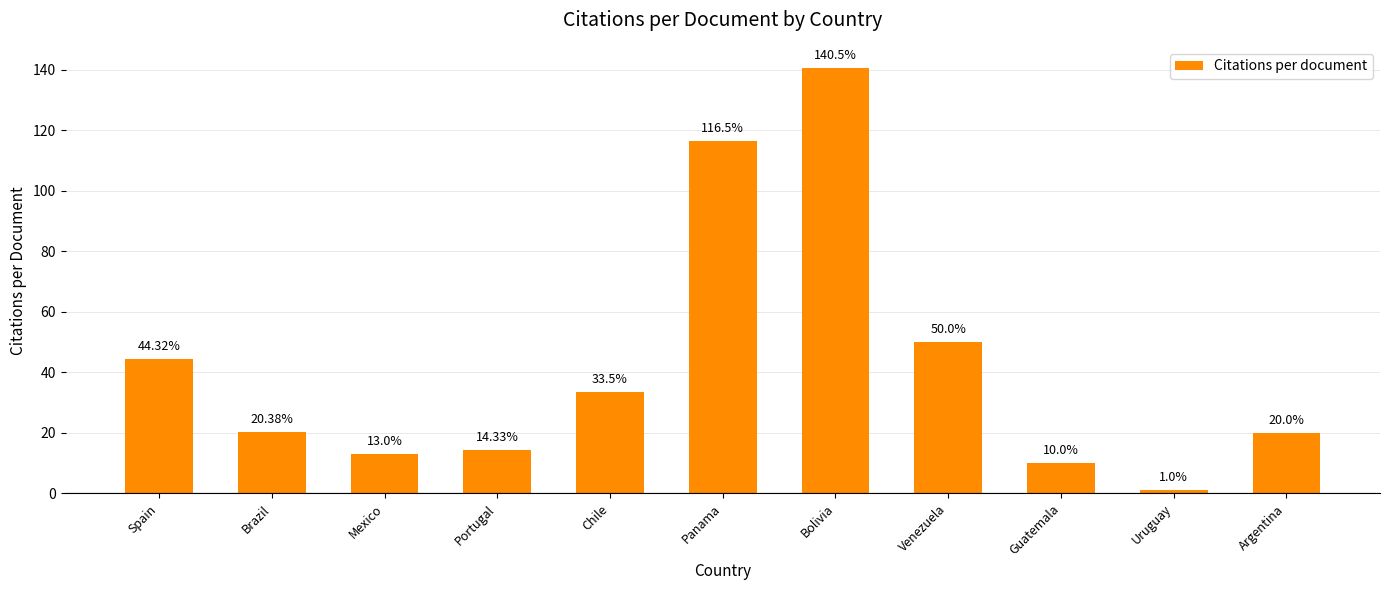

List the labels in order of value, smallest first.

Uruguay, Guatemala, Mexico, Portugal, Argentina, Brazil, Chile, Spain, Venezuela, Panama, Bolivia